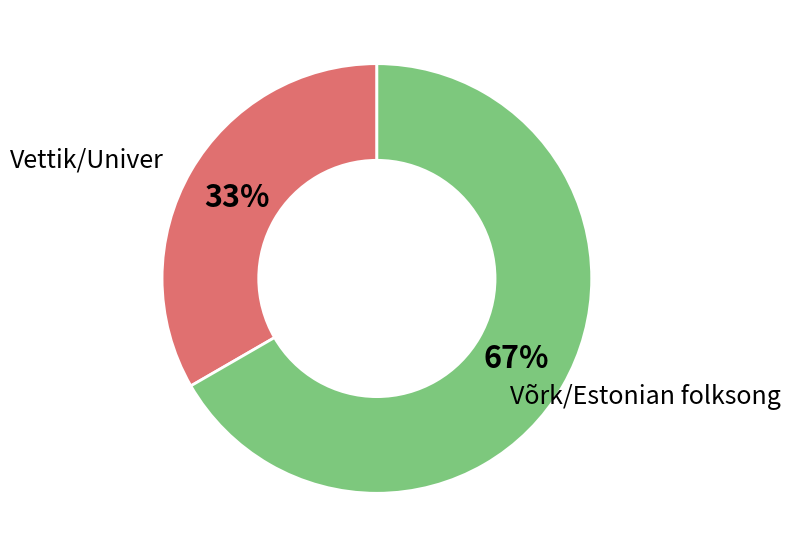

Rank the categories by value from lowest to highest.

Vettik/Univer, Võrk/Estonian folksong